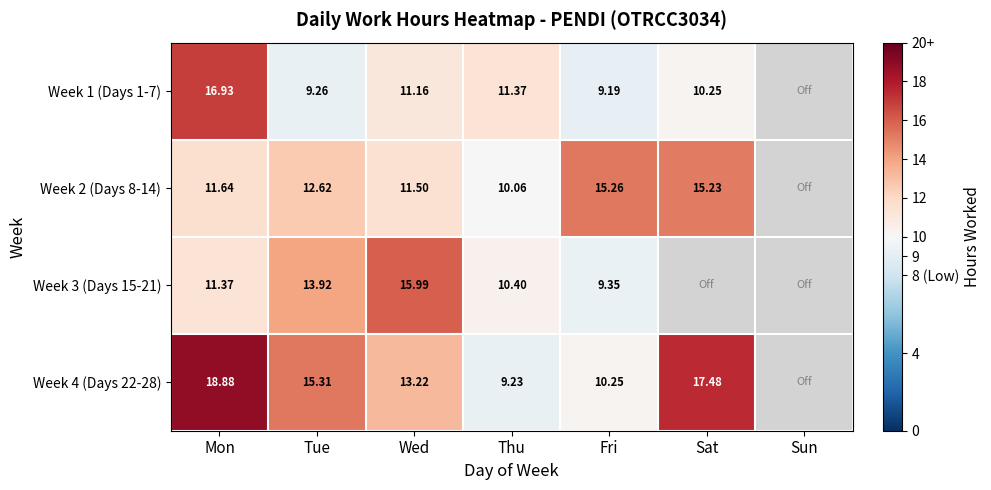

Is the value of Week 1 (Days 1-7) at Wed greater than the value of Week 2 (Days 8-14) at Fri?

No